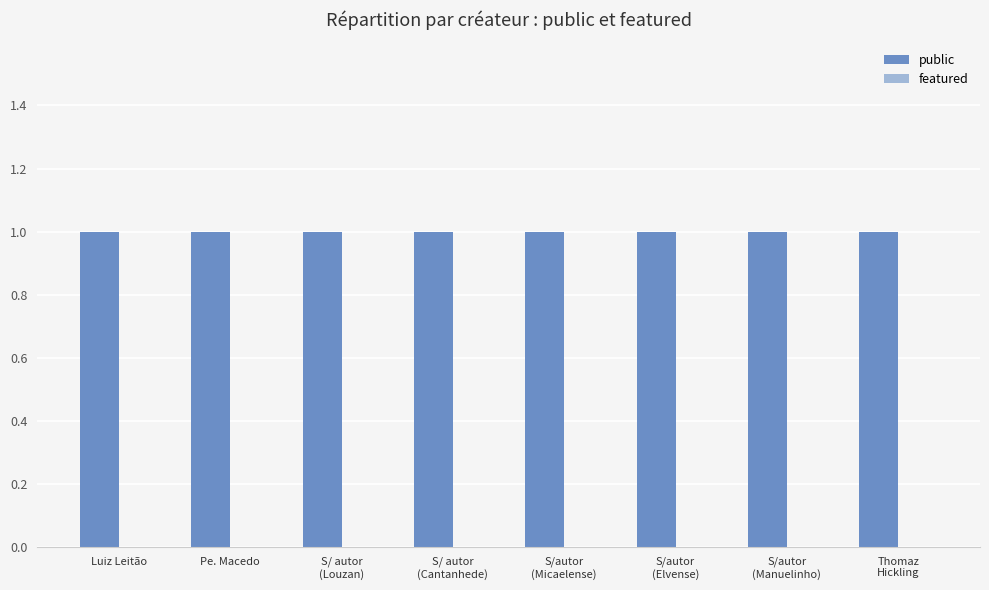

Read the public value at Thomaz
Hickling.

1